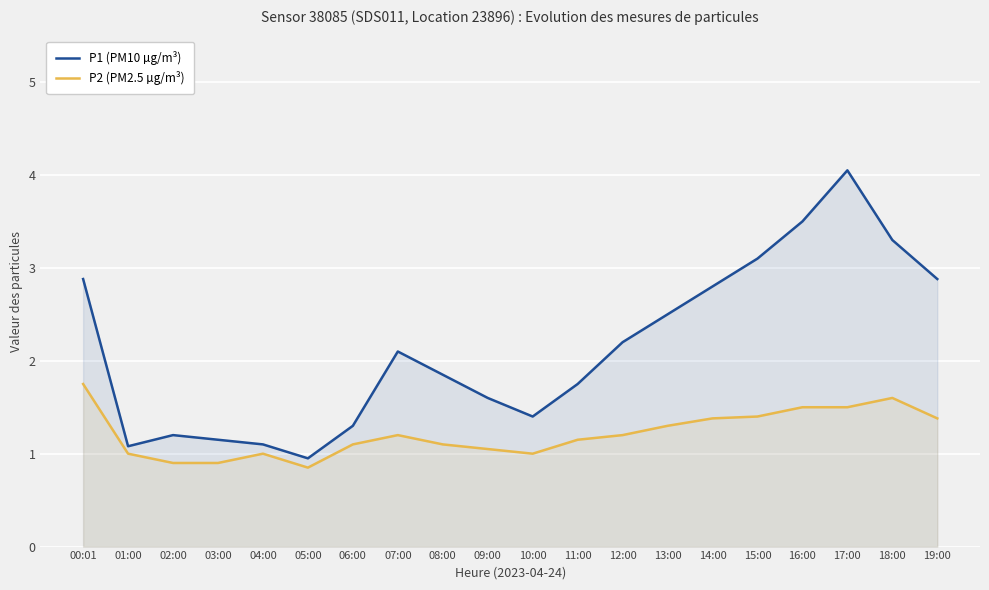

How many lines are shown in the chart?

2